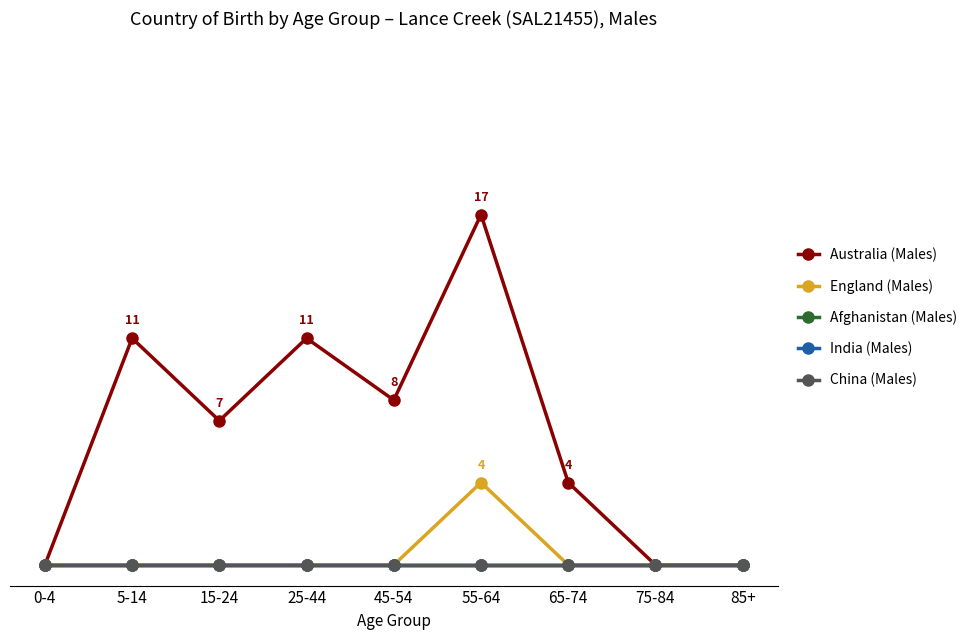

True or false: Australia (Males) and Afghanistan (Males) cross at least once.

False